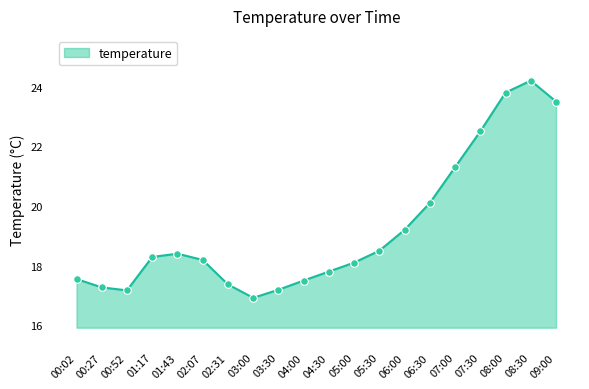

What is the ratio of the value at 01:43 to the value at 06:00?

1.0